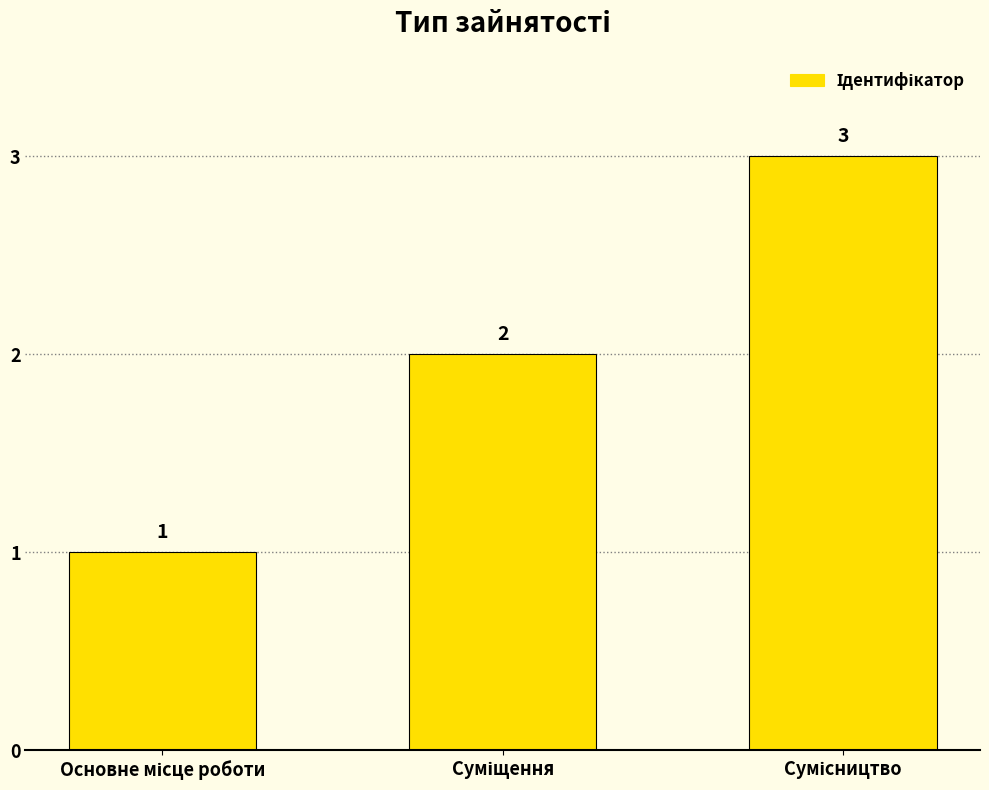

What is the sum of all values?

6